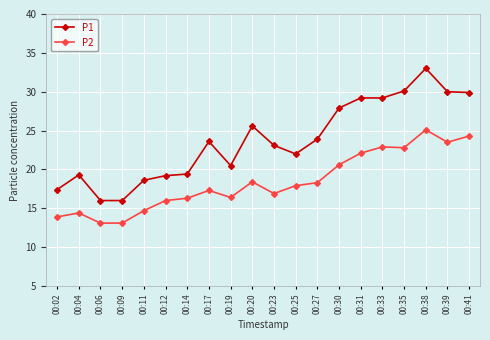

The P2 series shows 13.1 at 00:06. True or false?

True